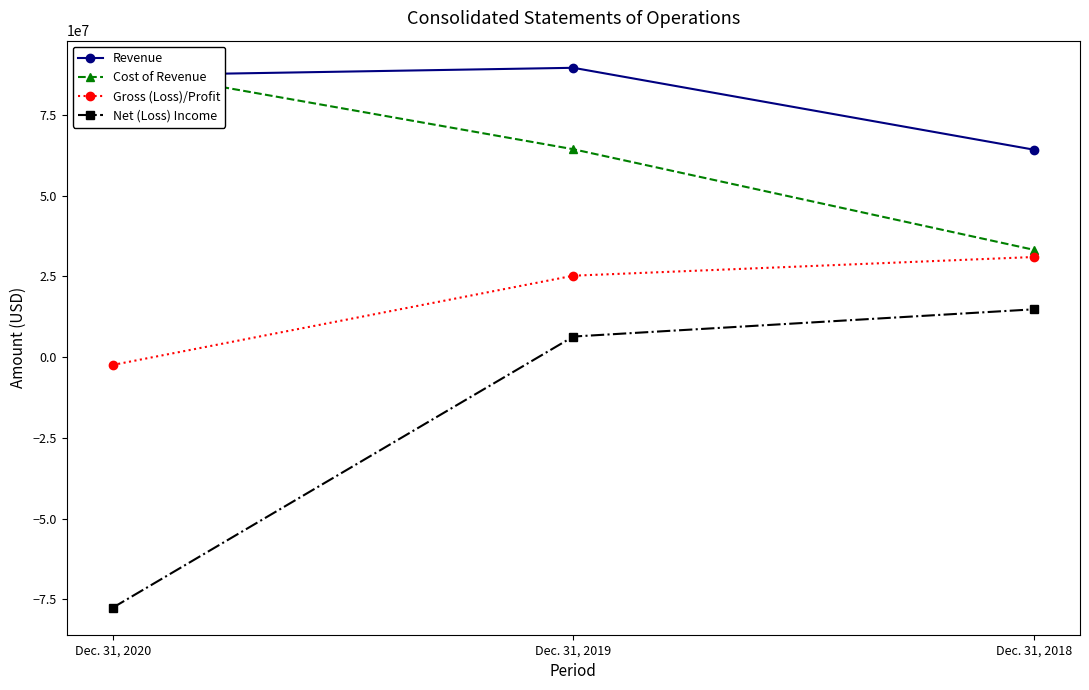

At which label does Cost of Revenue first exceed 64396571?

Dec. 31, 2020